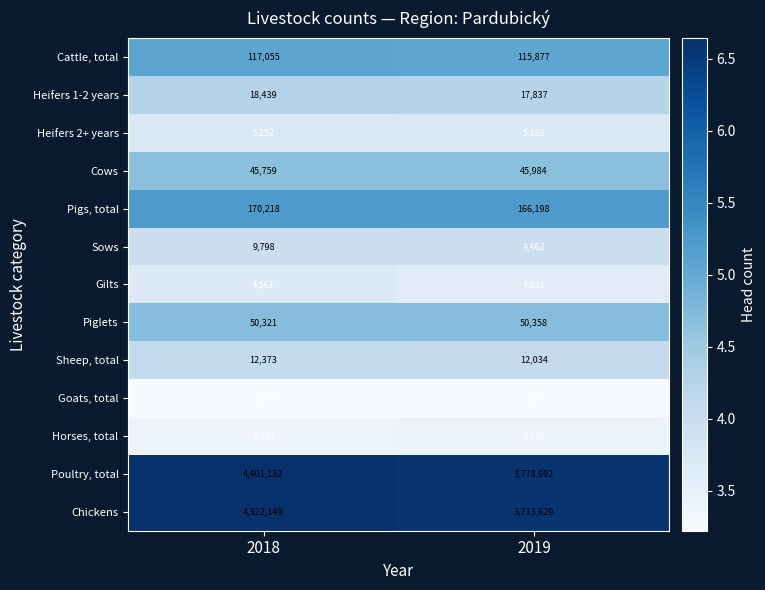

Rank the series by their maximum value, from lowest to highest.

Goats, total, Horses, total, Gilts, Heifers 2+ years, Sows, Sheep, total, Heifers 1-2 years, Cows, Piglets, Cattle, total, Pigs, total, Chickens, Poultry, total